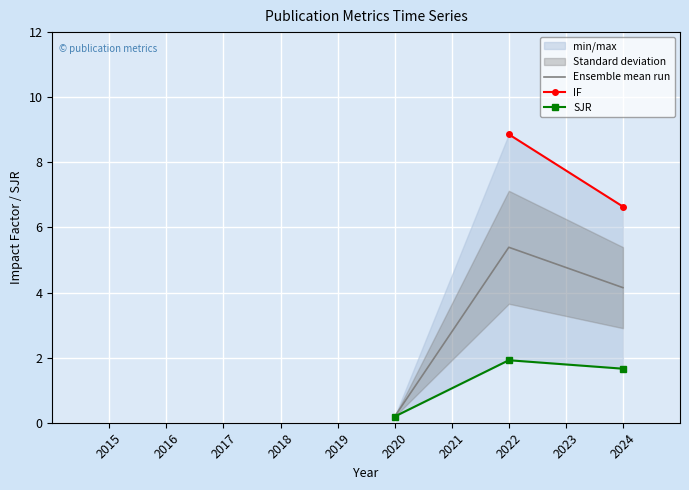

Count the values in the range 2020 to 2023.

5